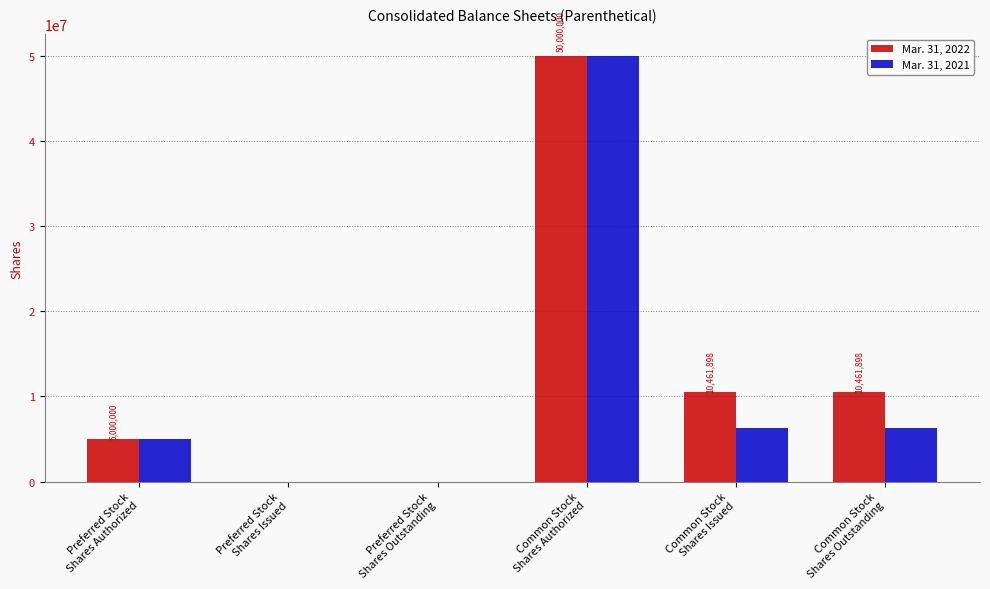

Read the Mar. 31, 2021 value at Common Stock
Shares Issued, to the nearest 50.

6302050